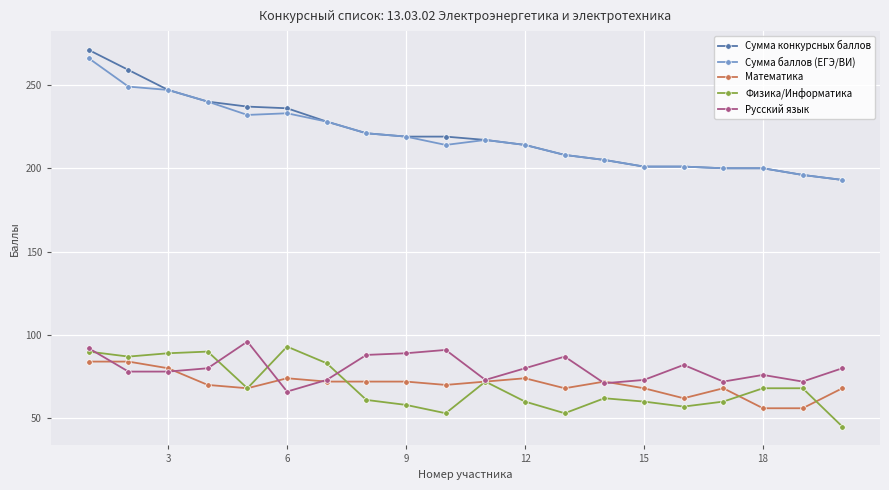

What is the minimum value for Сумма конкурсных баллов?

193